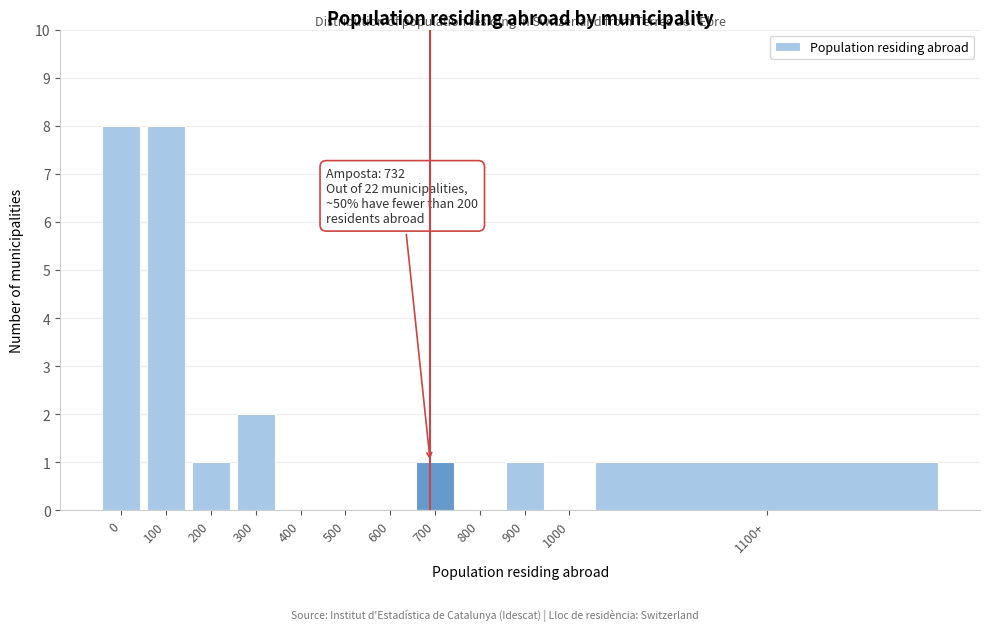

Reading left to right, transcribe all the data shown in this chart.

0=8	100=8	200=1	300=2	400=0	500=0	600=0	700=1	800=0	900=1	1000=0	1100+=1